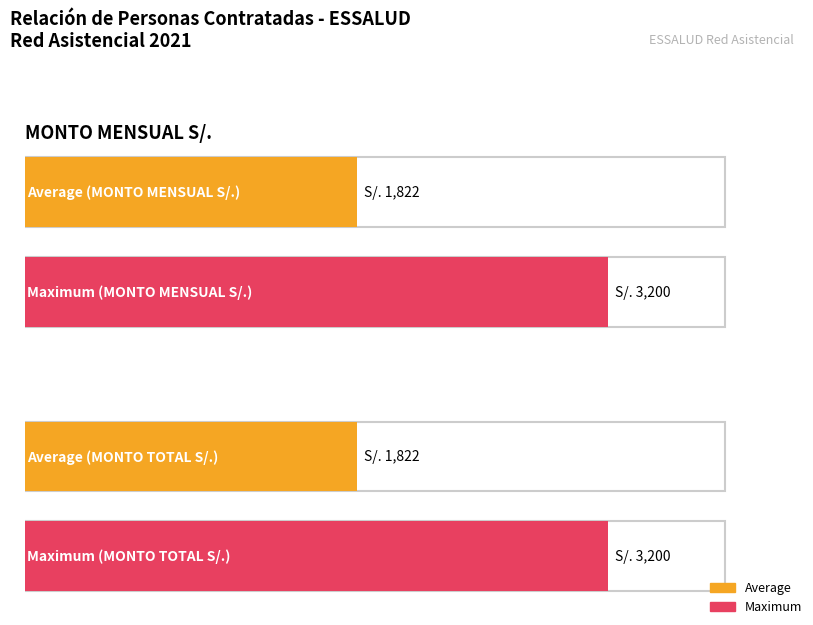

How many bars are there in each group?

2